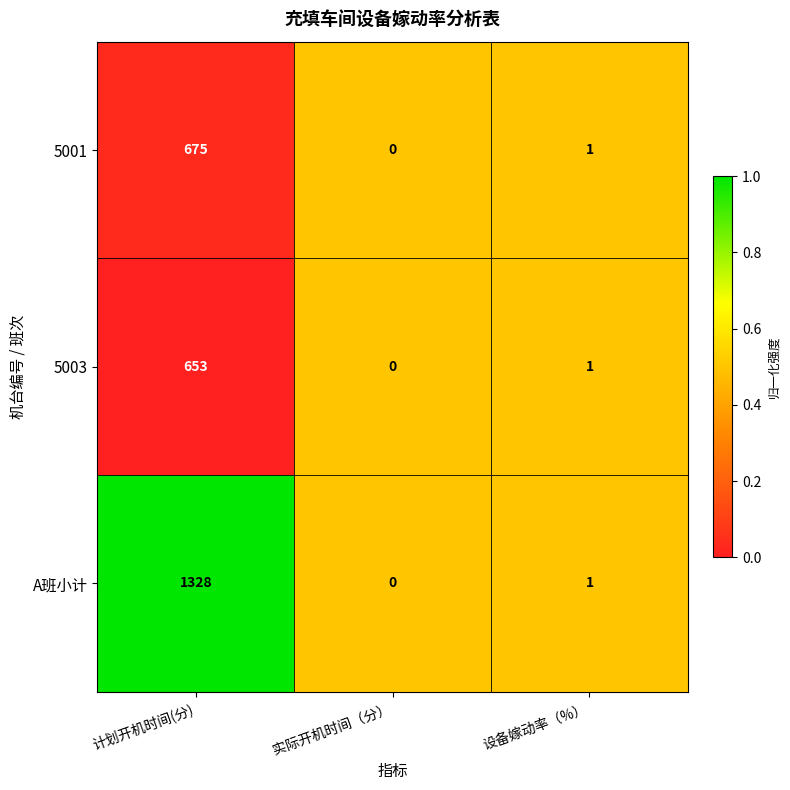

Reading left to right, extract all data points from this chart.

5001: 675	0	1
5003: 653	0	1
A班小计: 1328	0	1